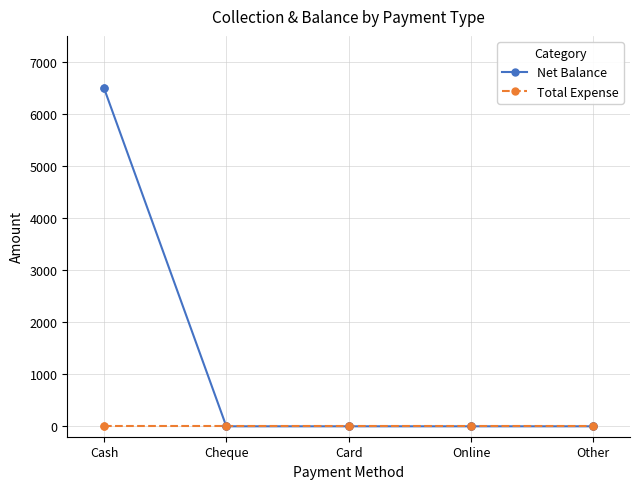

Which series has the largest total across all categories?

Net Balance